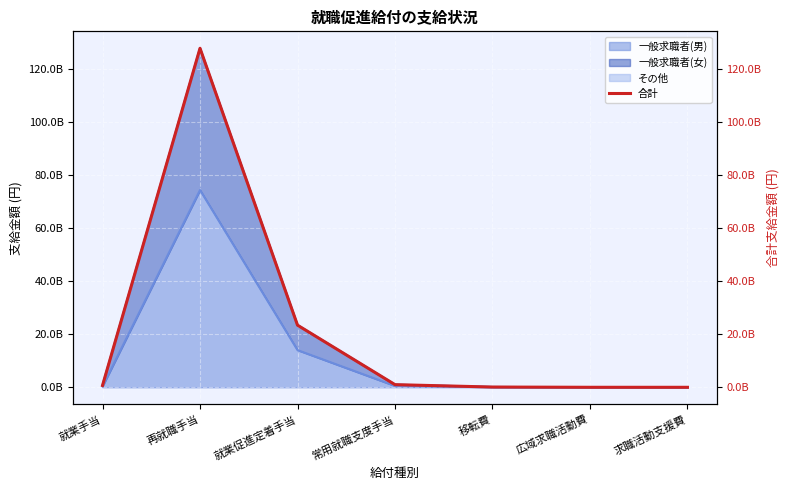

What is the change in value from 就業手当 to 常用就職支度手当?

+302862560